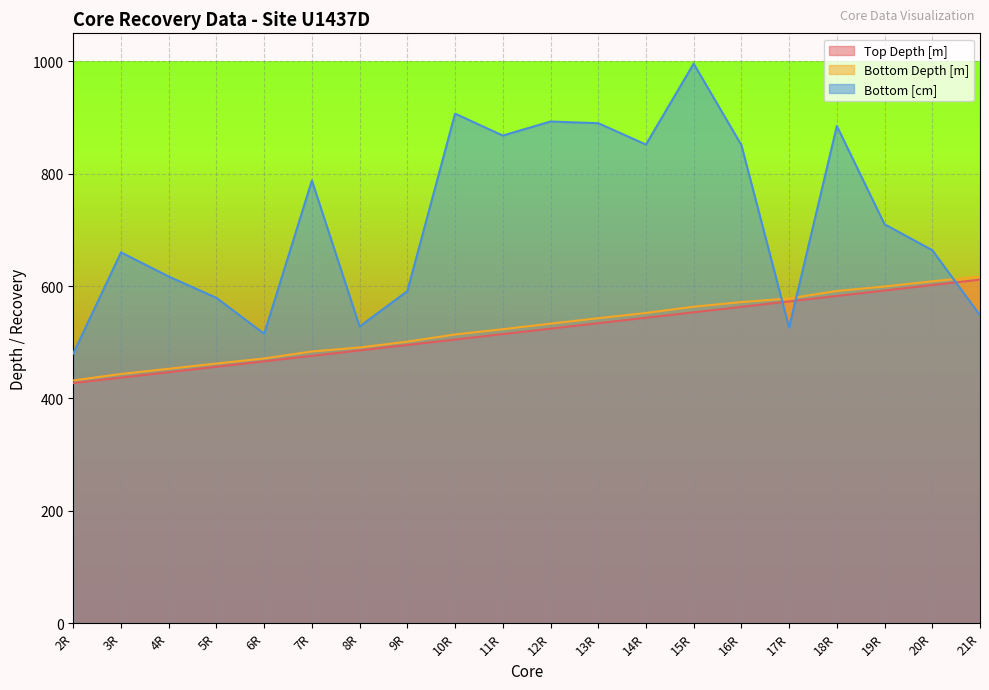

What position from the left is 10R?

9